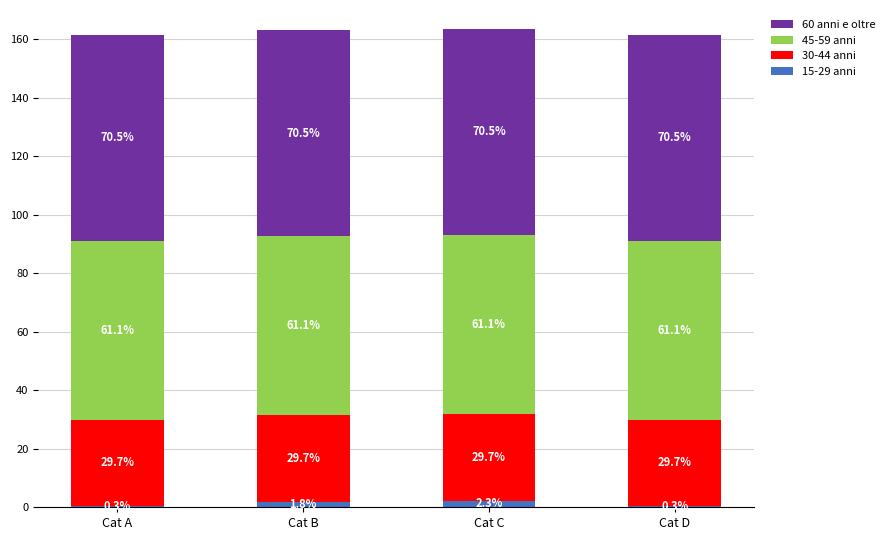

Reading left to right, transcribe the values for 15-29 anni.

Cat A=0.3	Cat B=1.8	Cat C=2.3	Cat D=0.3